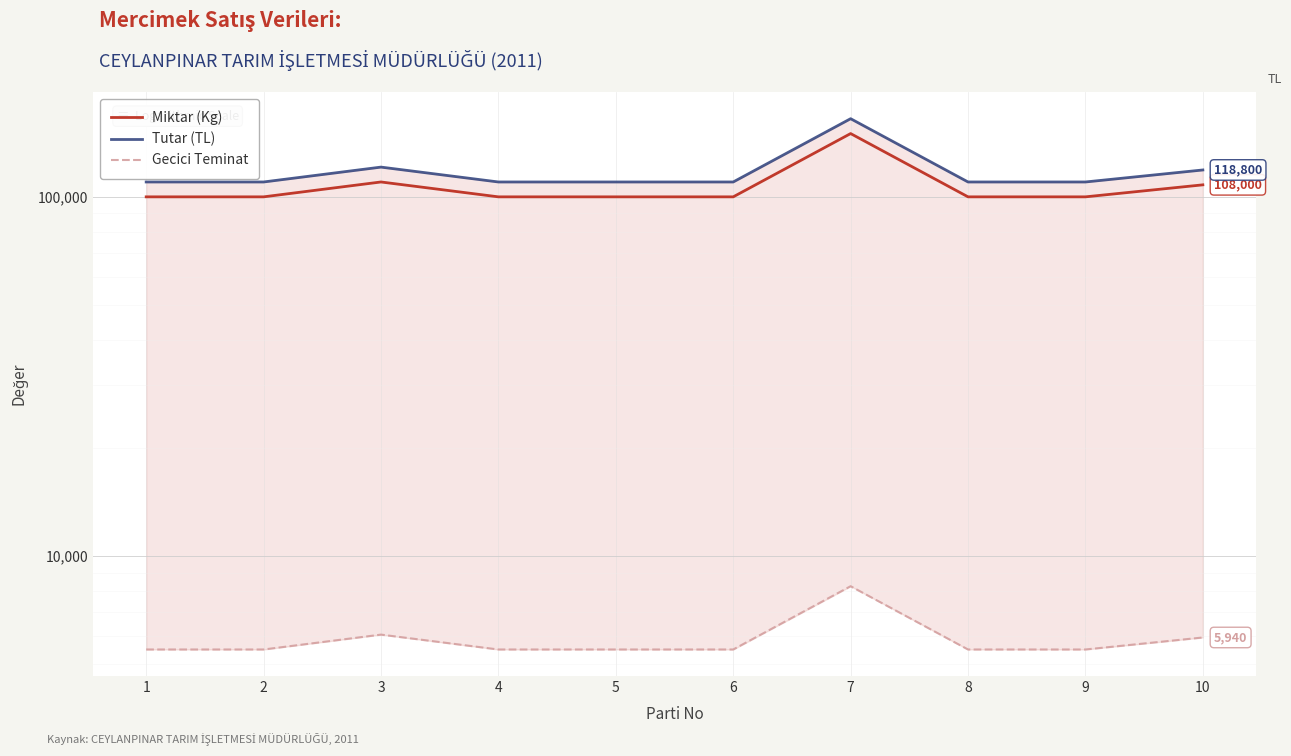

How many interior local peaks does the Miktar (Kg) series have?

2